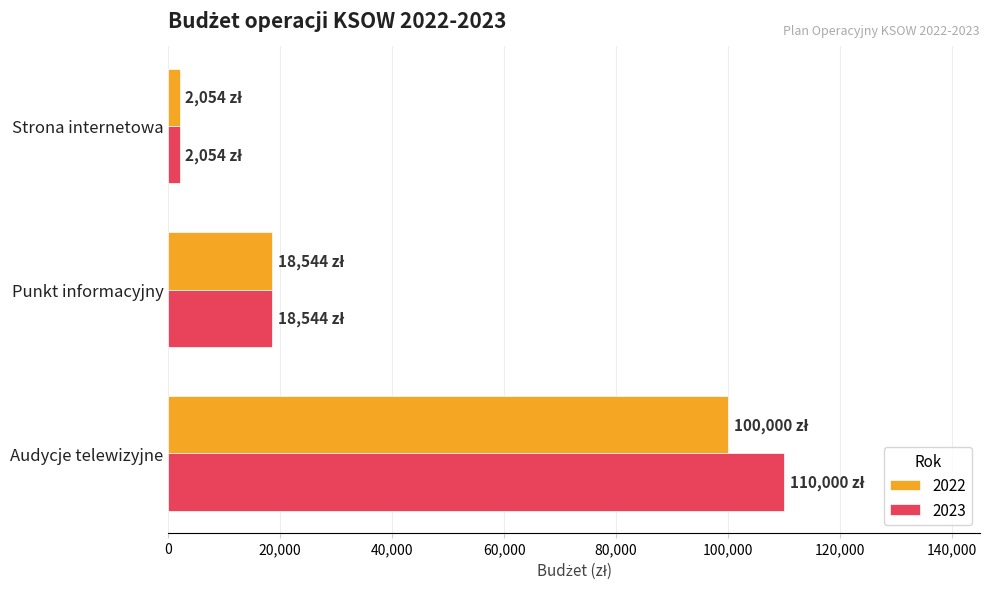

Rank the categories by 2023 value from lowest to highest.

Strona internetowa, Punkt informacyjny, Audycje telewizyjne